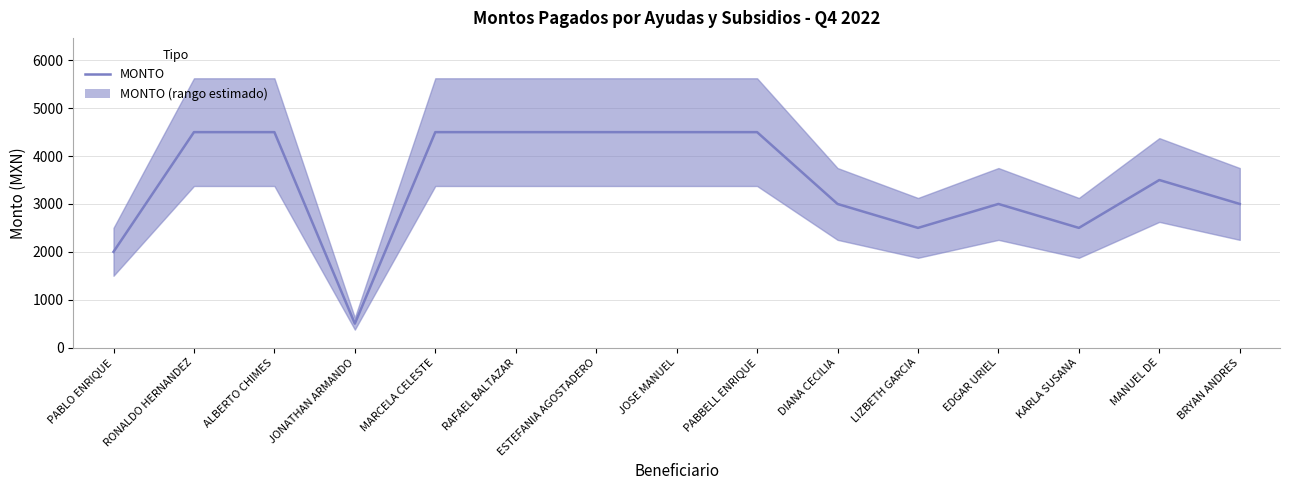

What is the difference between the maximum and minimum values?

4000